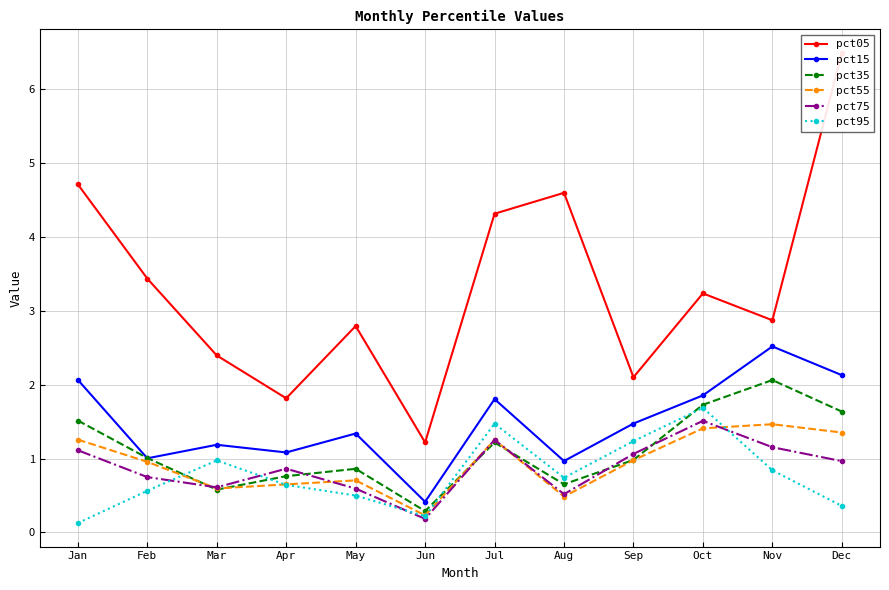

What is the lowest value of the pct55 series?

0.2